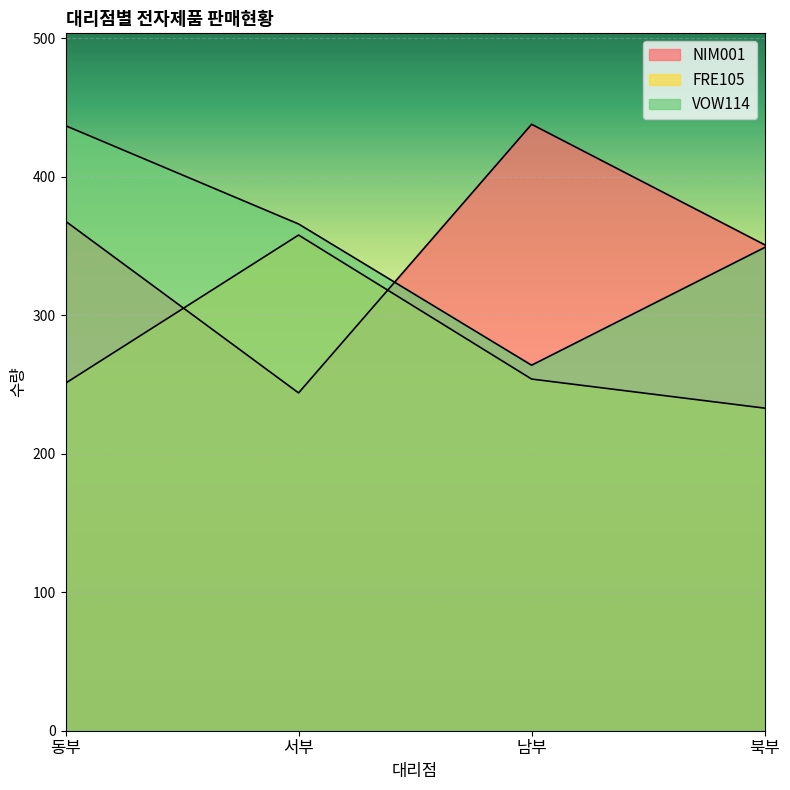

Which series changed the most between 서부 and 북부?

FRE105